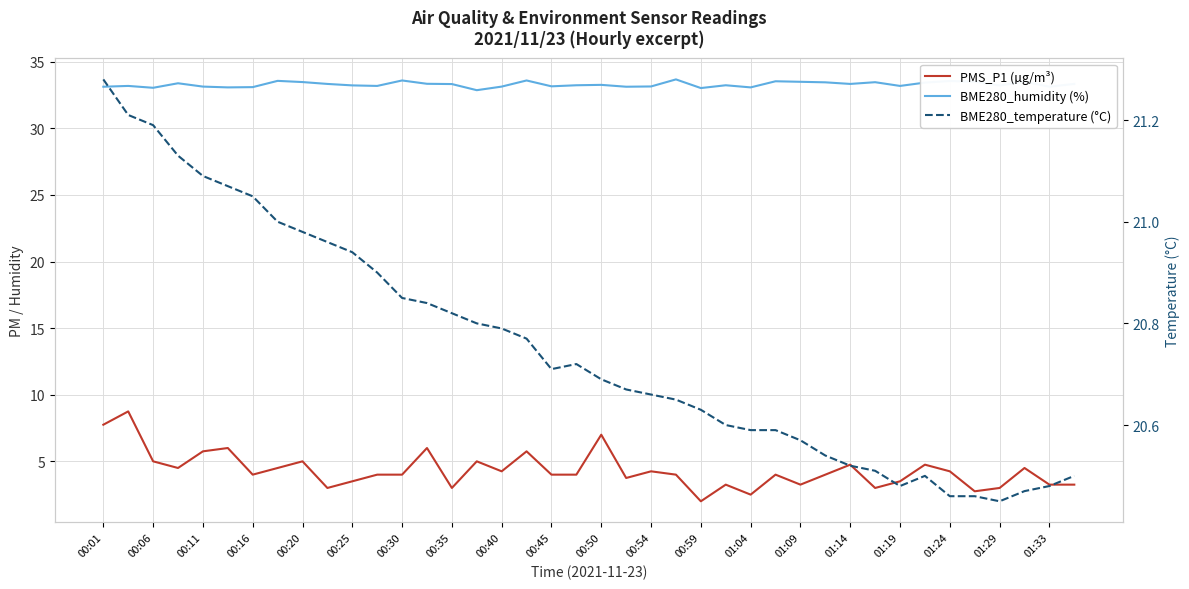

How many distinct data groups are displayed?

3